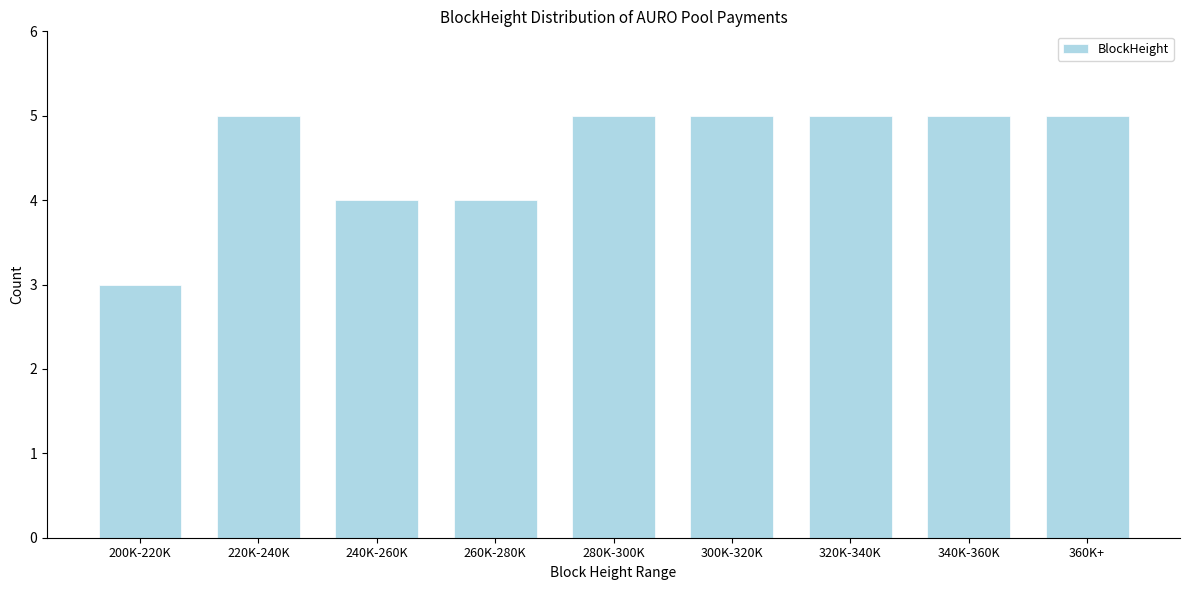

Reading right to left, list all the values displayed in this chart.

5	5	5	5	5	4	4	5	3